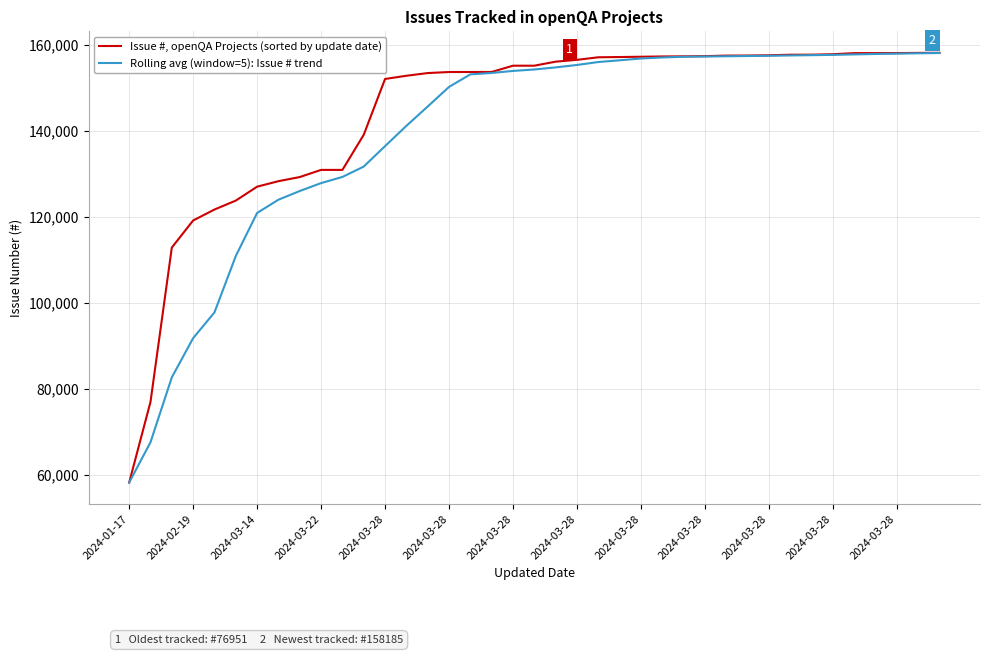

Which series has the largest total across all categories?

Issue #, openQA Projects (sorted by update date)